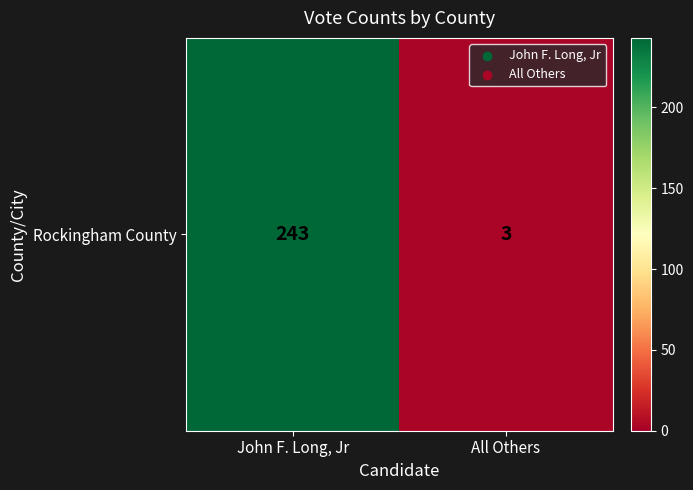

List the labels in order of value, smallest first.

All Others, John F. Long, Jr